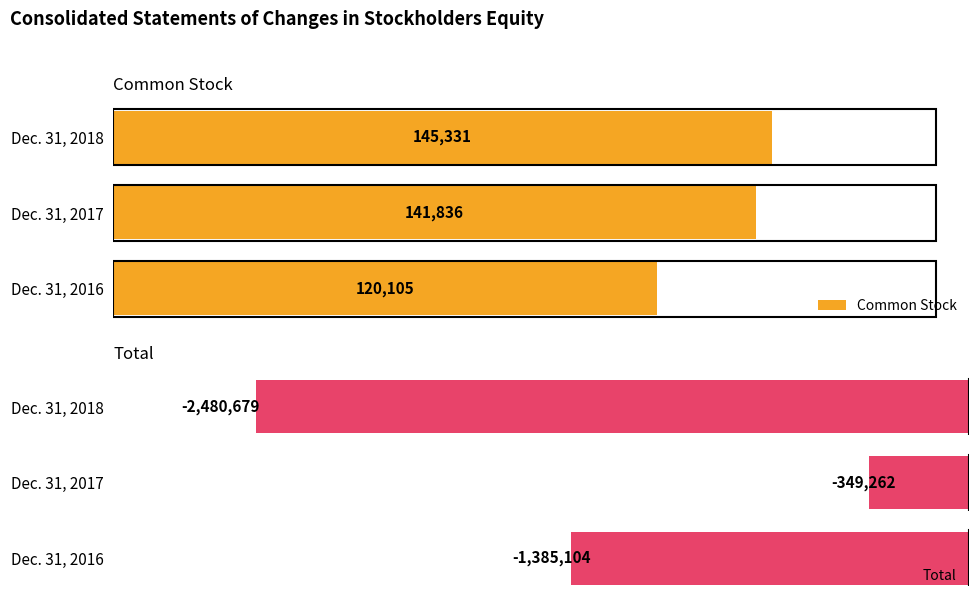

What is the highest value of the Common Stock series?

145331